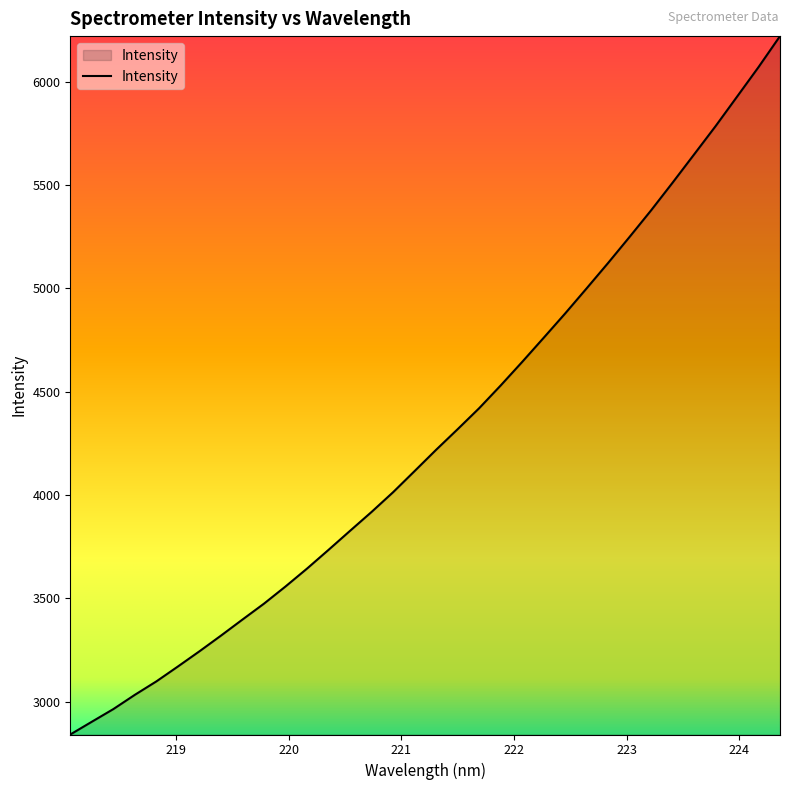

What is the difference between the maximum and minimum values?

3377.4